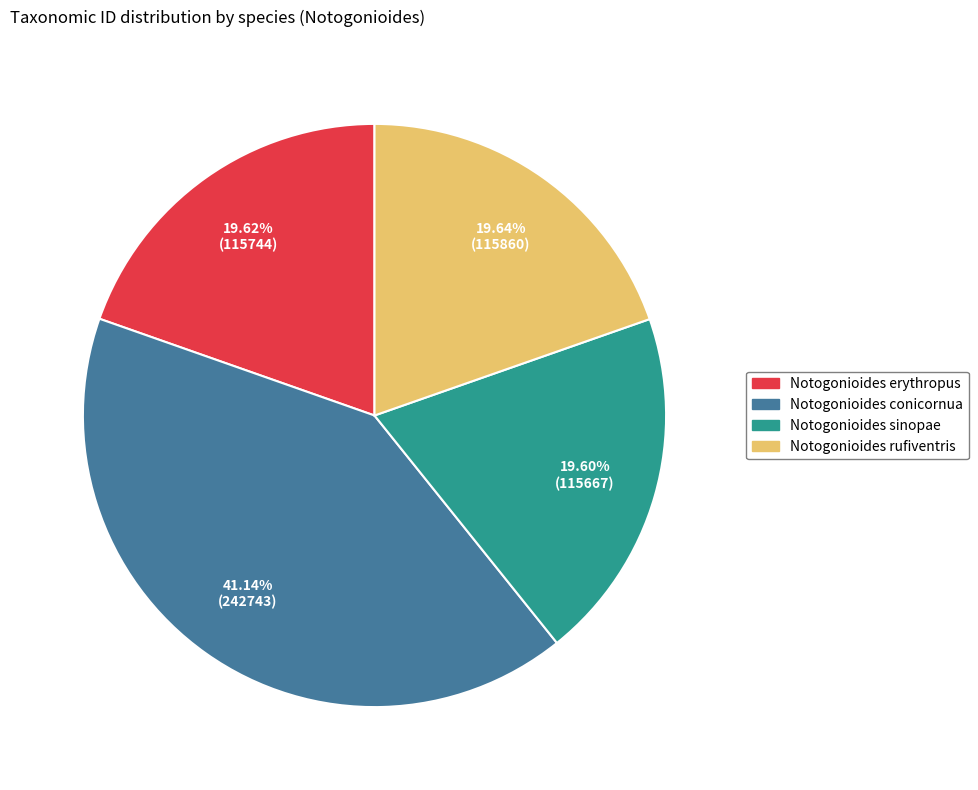

Is there any slice that represents more than half of the pie?

No